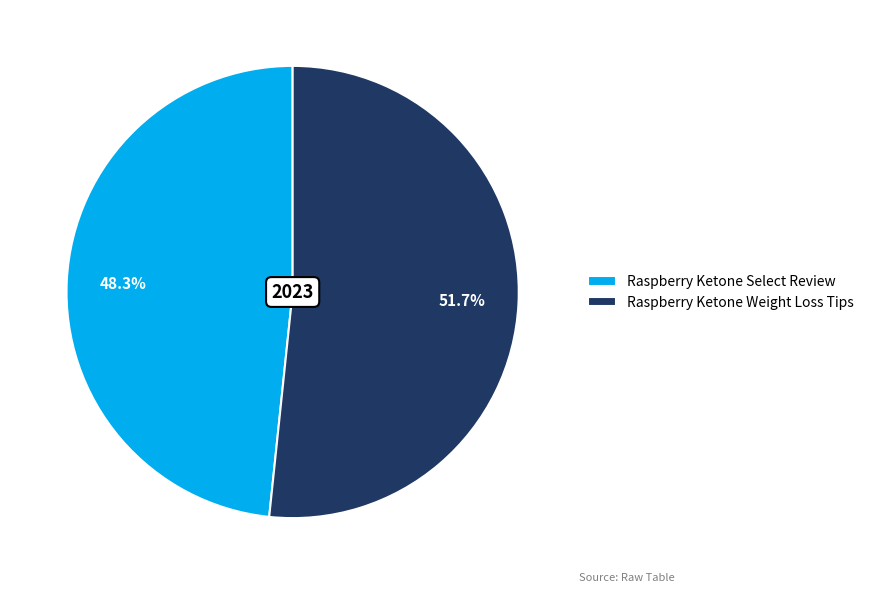

Is it true that Raspberry Ketone Weight Loss Tips is 61% of the pie?

False